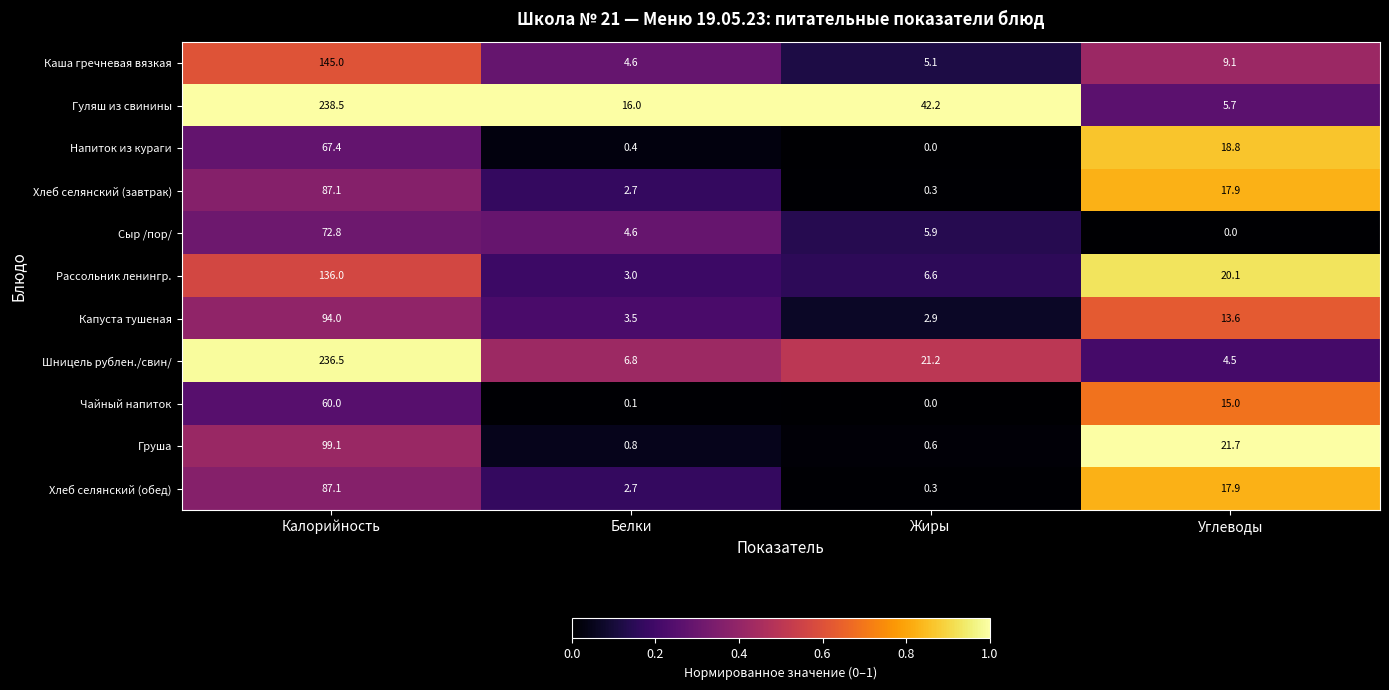

What is the sum of the Груша values at Белки and Жиры?

1.4